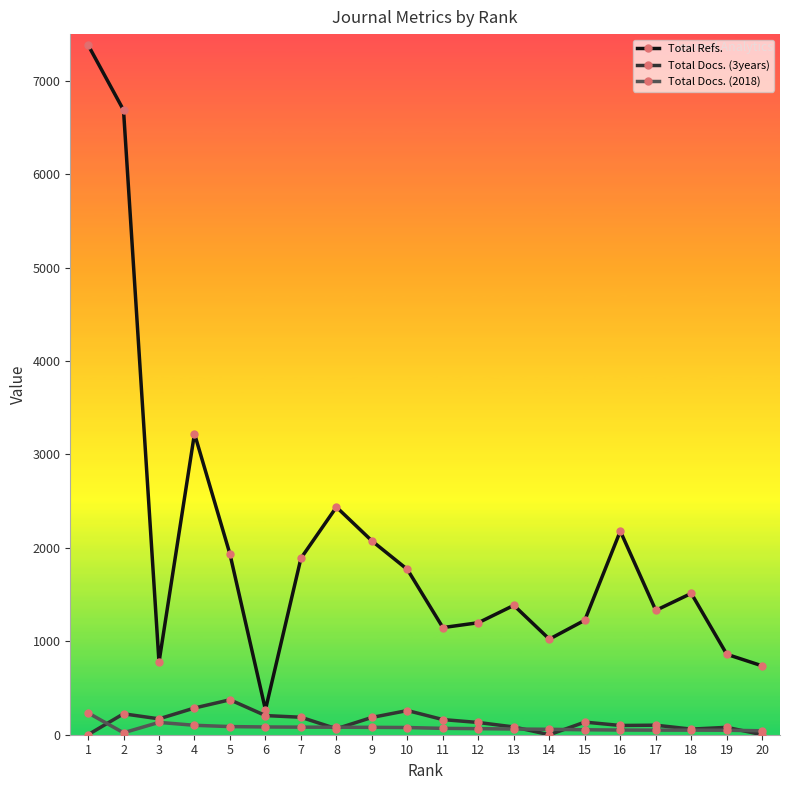

Between 5 and 14, which series saw the biggest shift?

Total Refs.